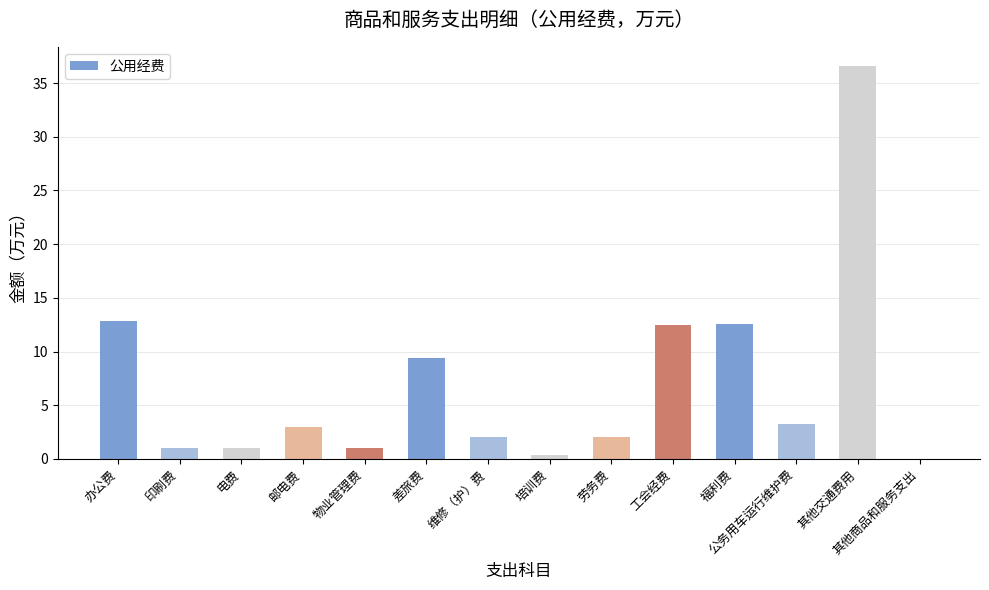

The value at 办公费 is 18.0. True or false?

False